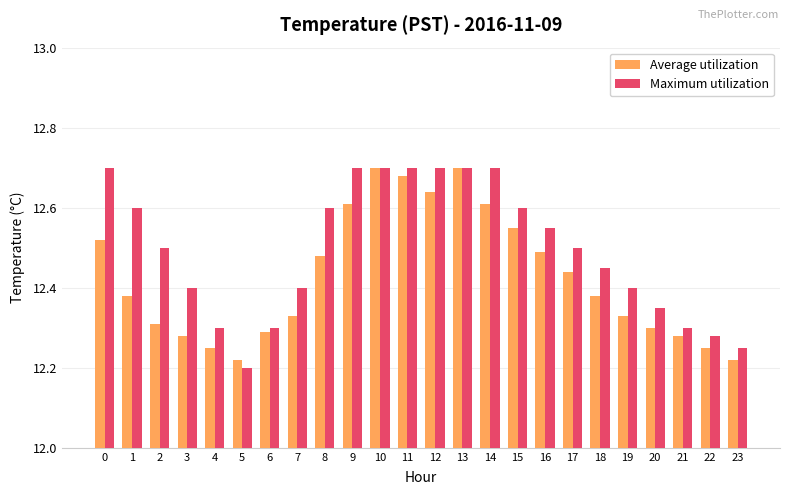

What is the sum of the Average utilization values at 19 and 17?

24.8